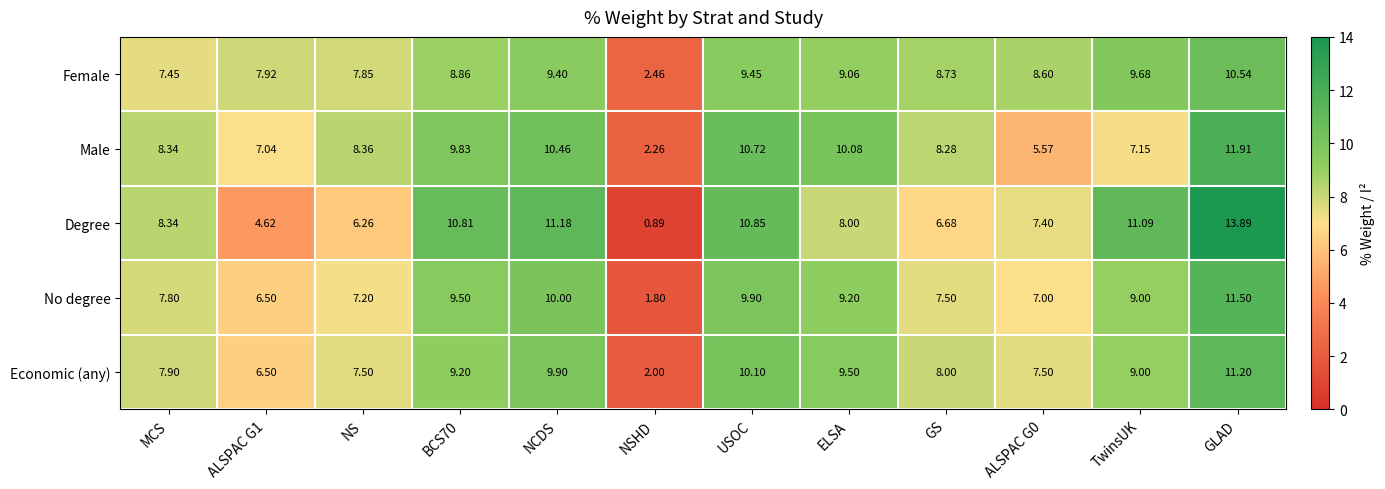

List the series in order of their peak value, lowest first.

Female, Economic (any), No degree, Male, Degree